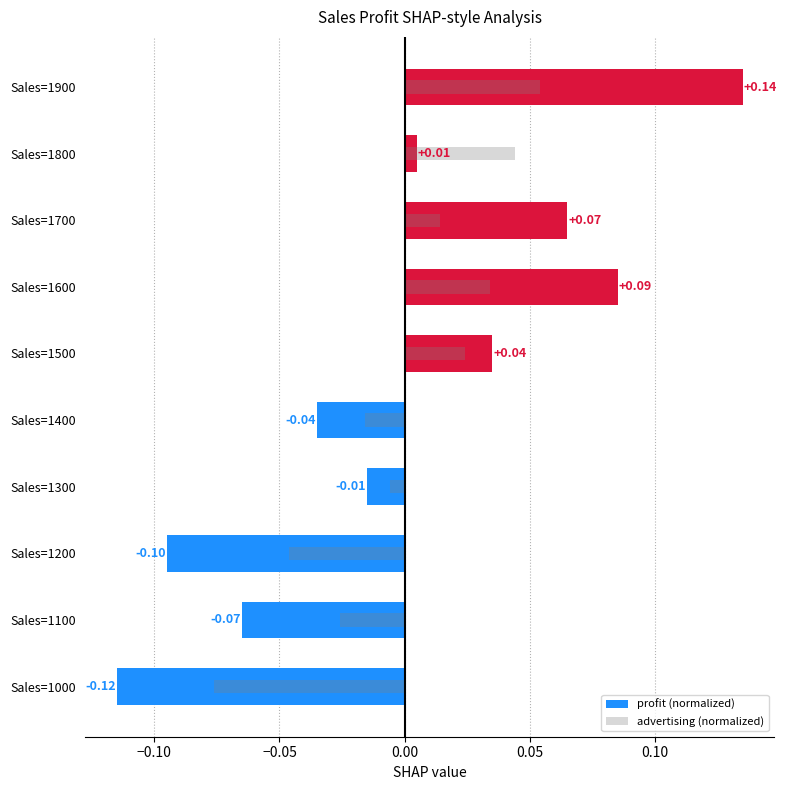

Which series has the widest spread of values?

profit (normalized)